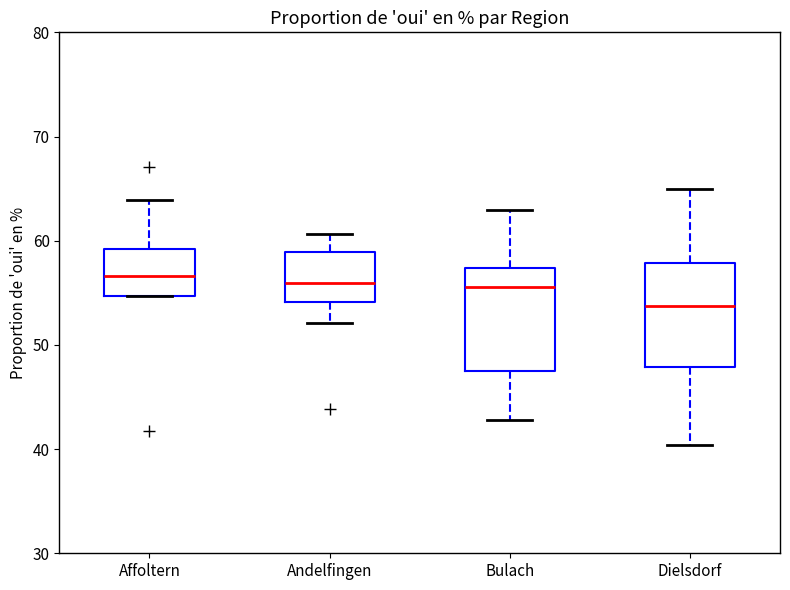

Reading left to right, read every box against the y-axis: the position of its median line, the range the box covers, and the ends of its whiskers. The values are not printed on the chart, so give them approximately, as read against the axis.

Affoltern: median 57, box 55 to 59, whiskers 55 to 64
Andelfingen: median 56, box 54 to 59, whiskers 52 to 61
Bulach: median 56, box 48 to 57, whiskers 43 to 63
Dielsdorf: median 54, box 48 to 58, whiskers 40 to 65